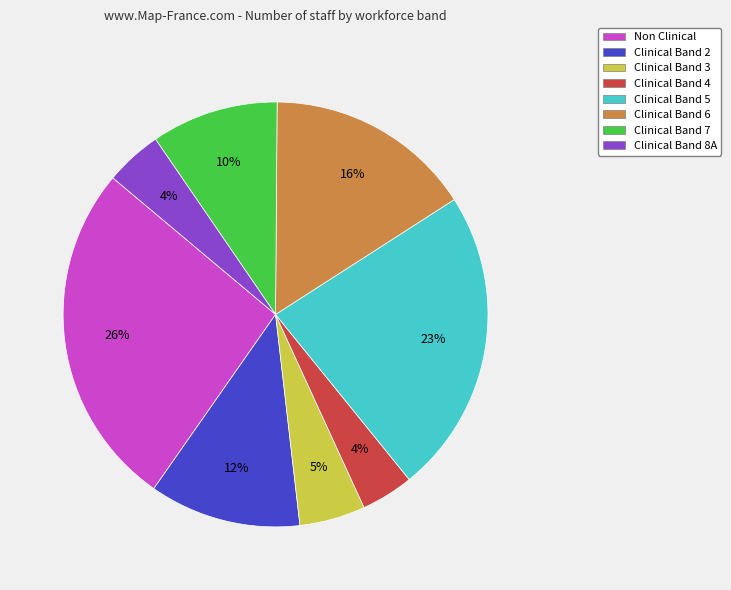

To the nearest percent, what is the difference between the largest and smallest slice percentages?

22%